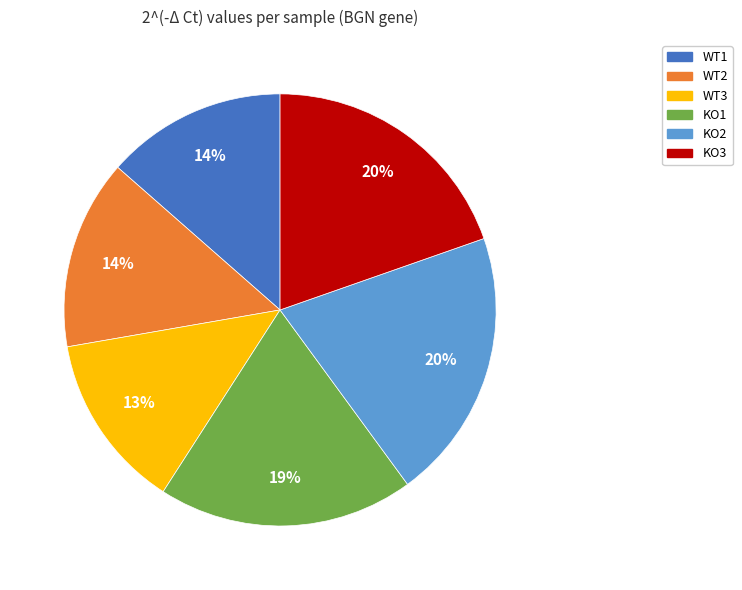

How many slices are in this pie chart?

6